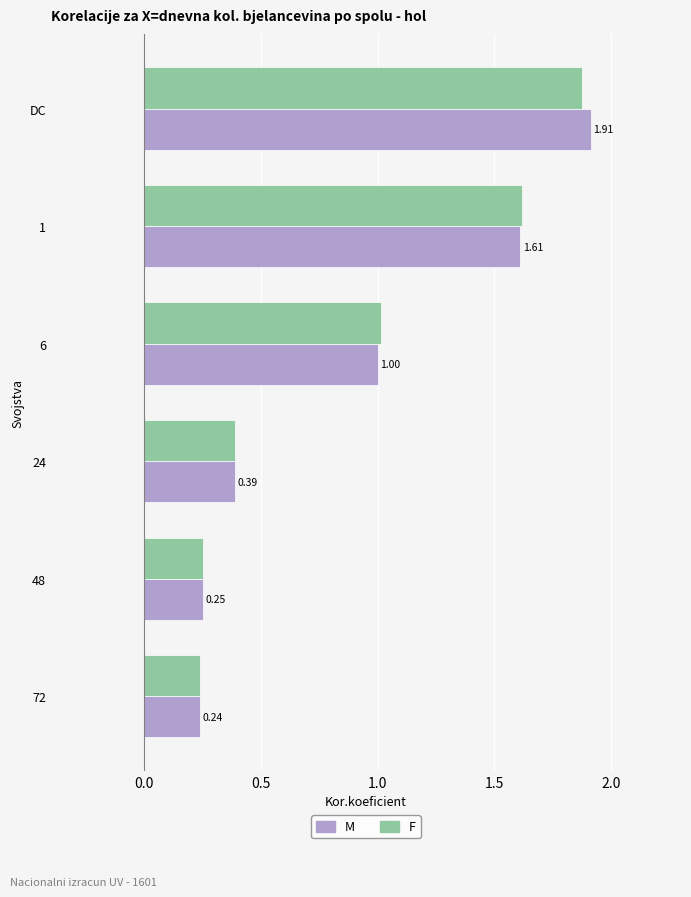

How many data points does each series have?

6